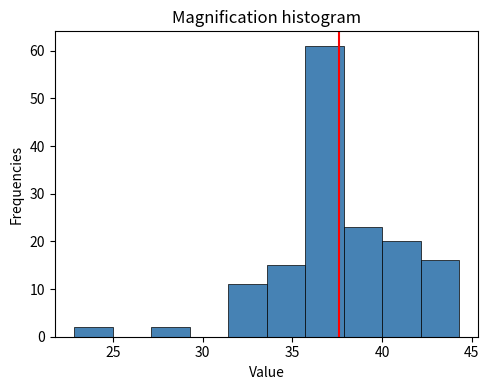

Reading left to right, list every bar in this chart as the range it spans on the x-axis followed by its height. Neither the bar edges nor the heights are printed on the chart, so give them approximately, as read against the axes.

23.0 to 25.0: 2
25.0 to 27.0: 0
27.0 to 29.5: 2
29.5 to 31.5: 0
31.5 to 33.5: 11
33.5 to 35.5: 15
35.5 to 38.0: 61
38.0 to 40.0: 23
40.0 to 42.0: 20
42.0 to 44.5: 16